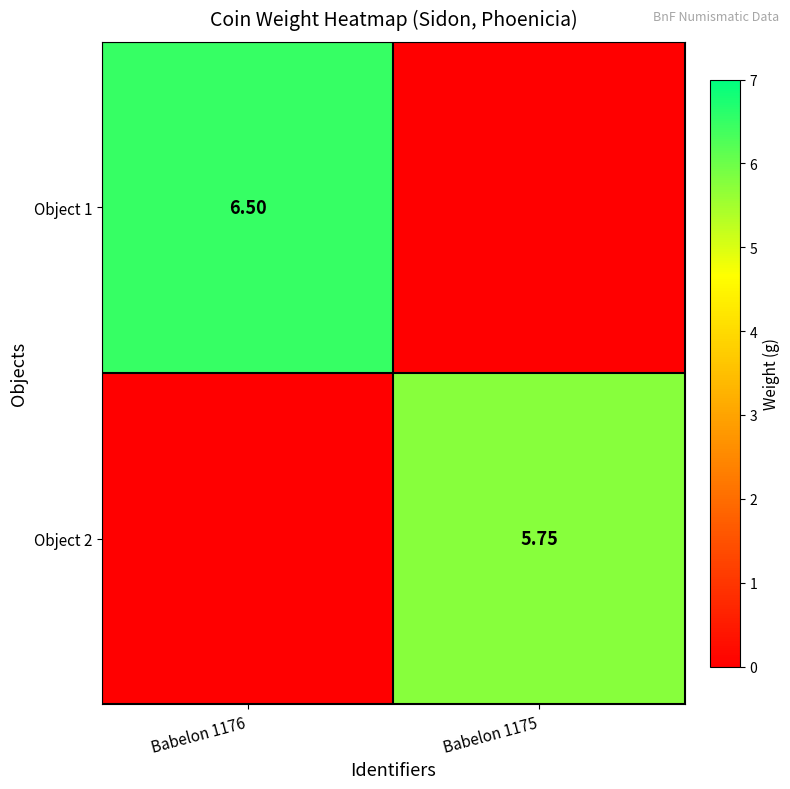

Is the value of Object 2 at Babelon 1175 greater than the value of Object 1 at Babelon 1176?

No